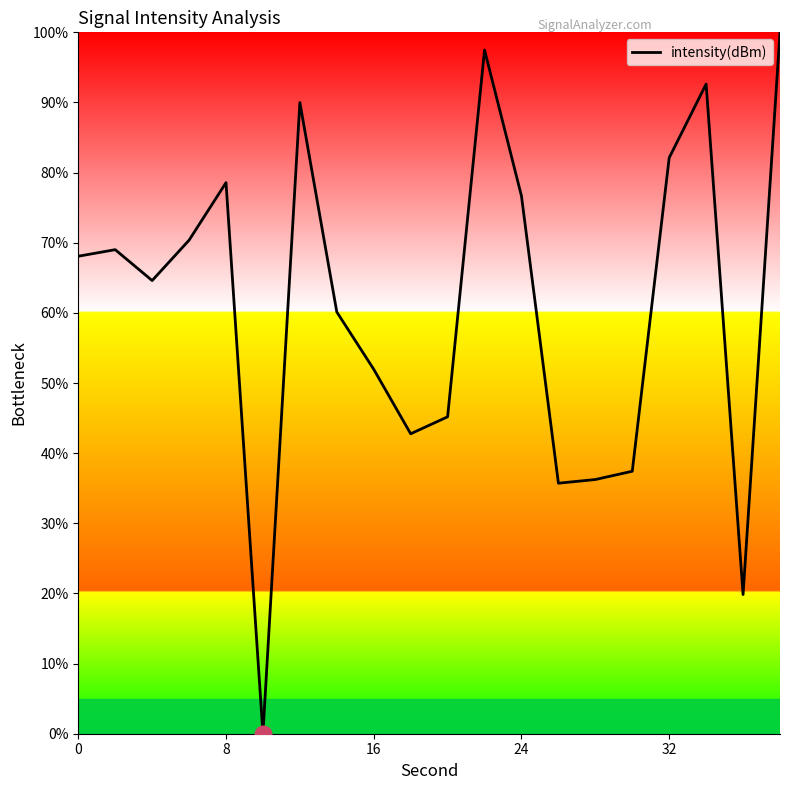

What is the maximum value shown in the chart?

100.0